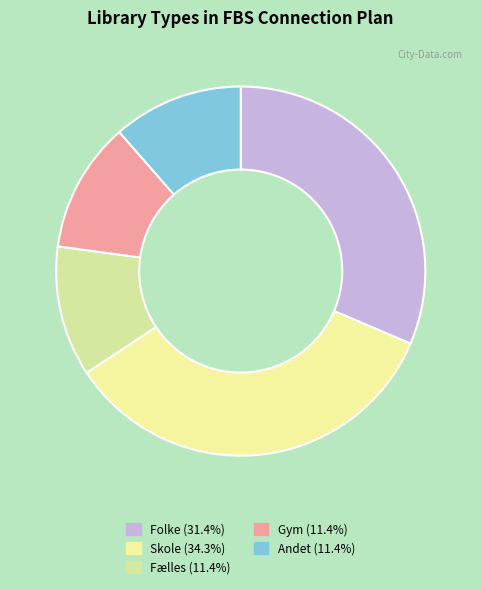

How many slices are in this pie chart?

5